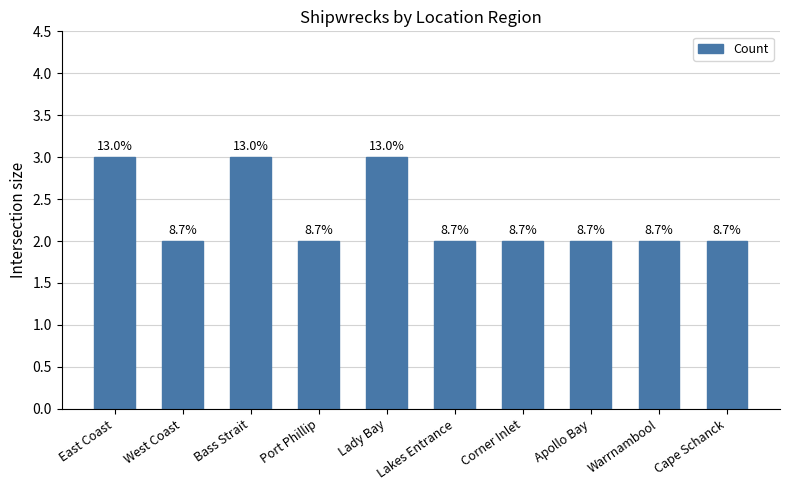

Does the chart contain any negative values?

No